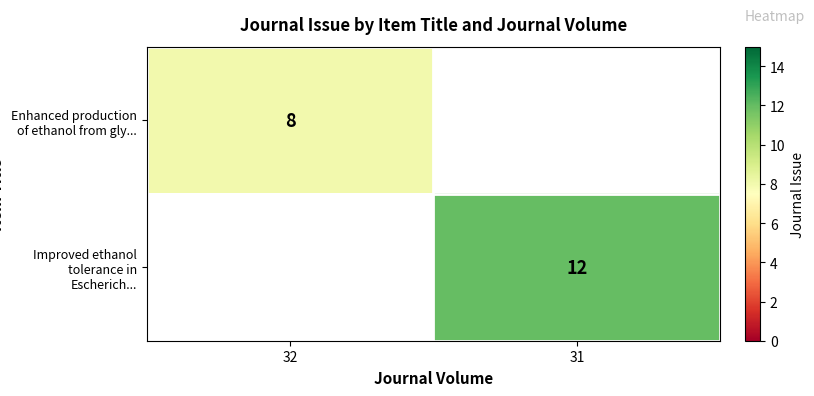

Is it true that Improved ethanol tolerance in Escherich... equals 18 at 31?

False